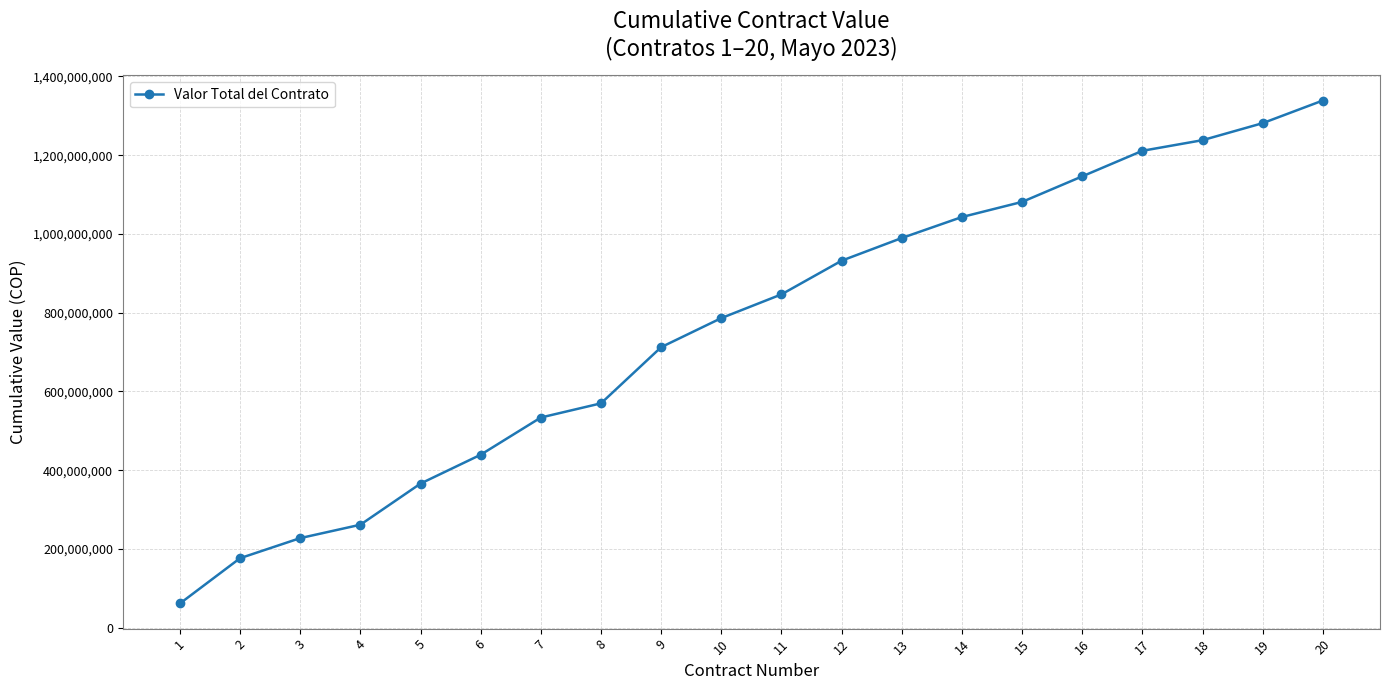

How many lines are shown in the chart?

1